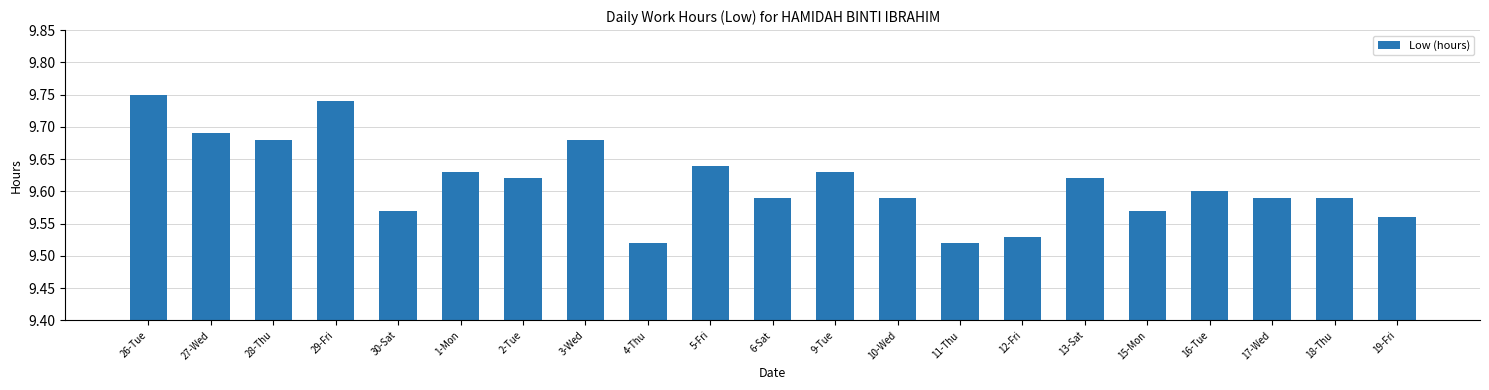

How many bars are there in total?

21